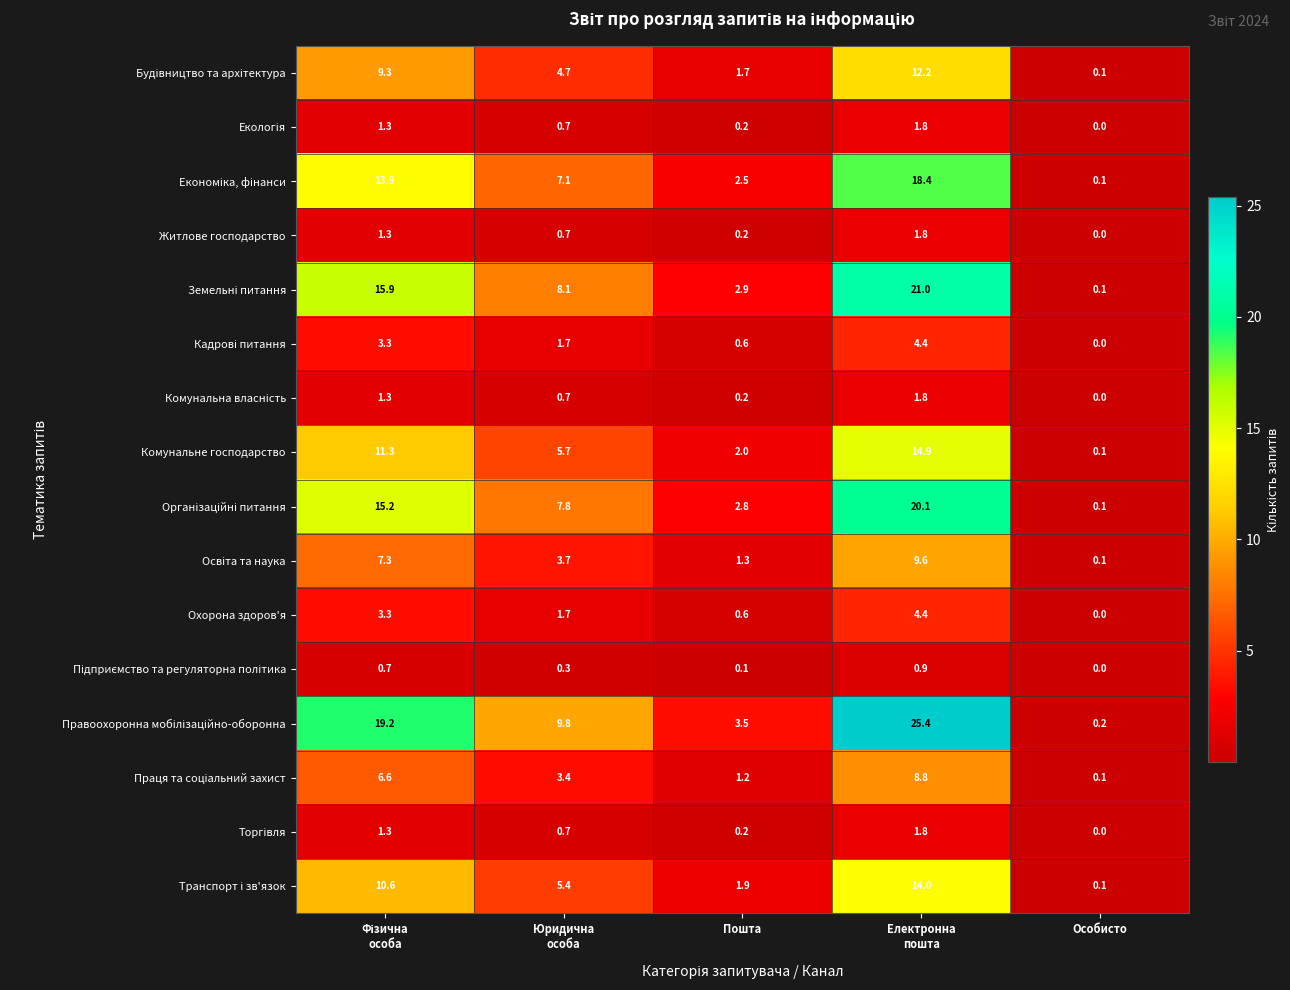

What is the total value across all series at Особисто?

1.0